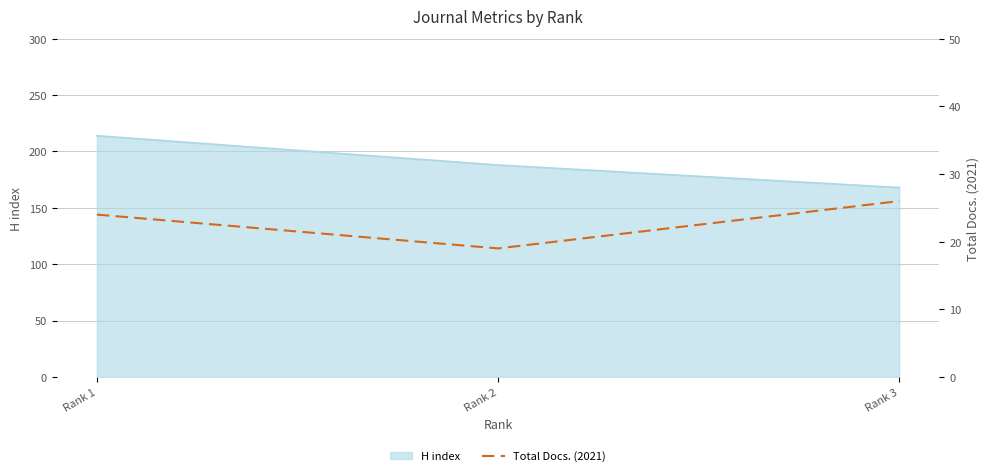

How many values are between 19 and 26?

3